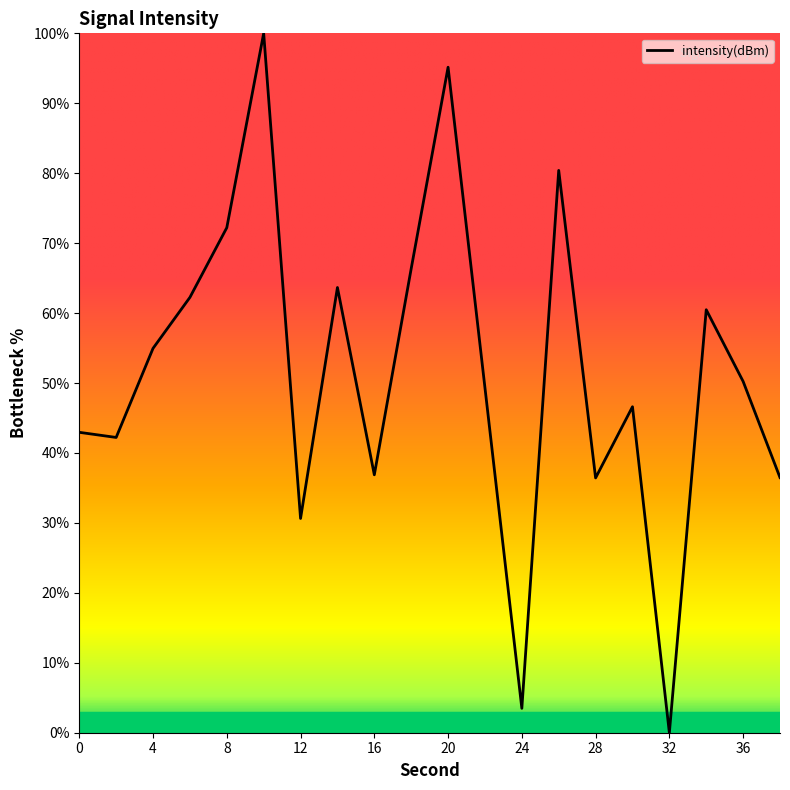

What is the maximum value shown in the chart?

100.0